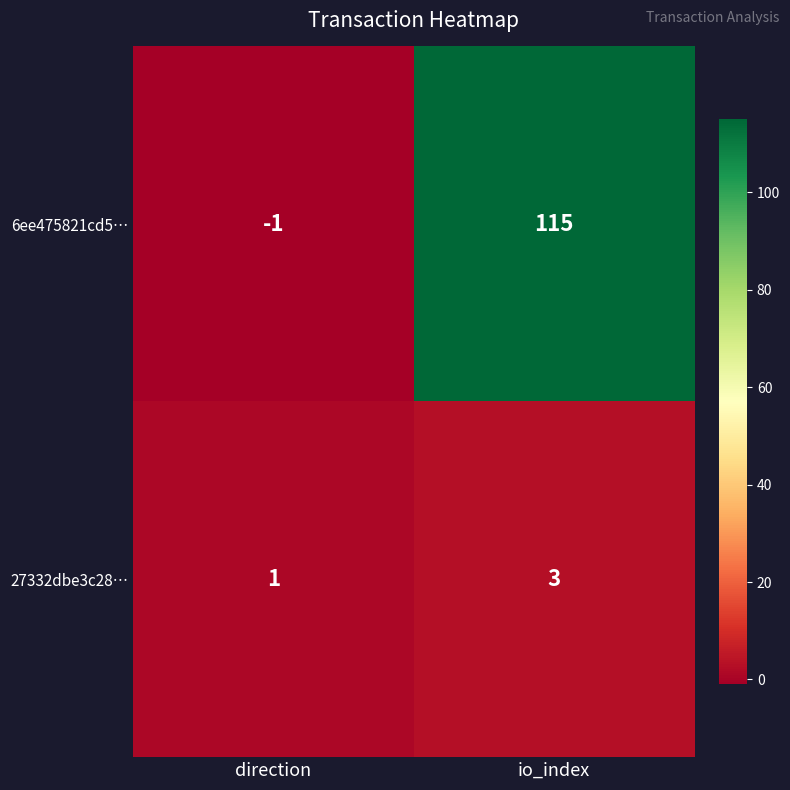

Reading left to right, what are all the values shown in this chart?

6ee475821cd5…: -1	115
27332dbe3c28…: 1	3